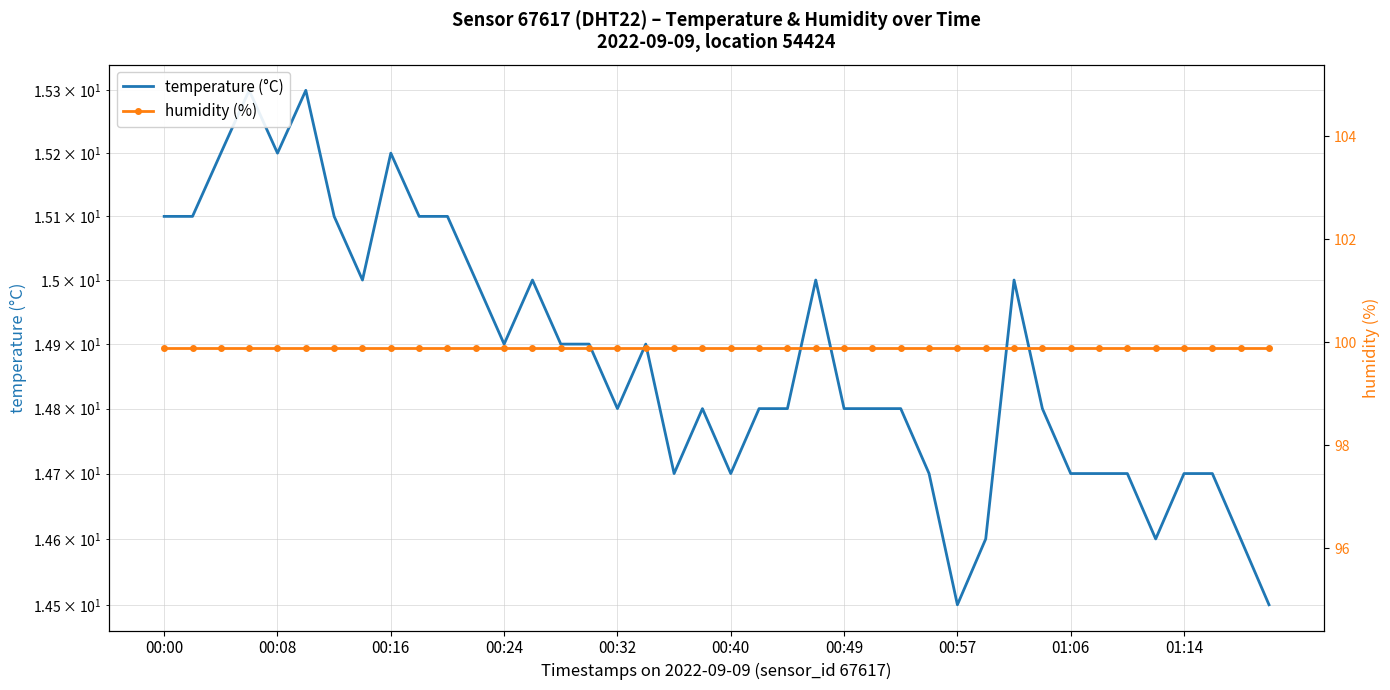

Between 12 and 29, which series saw the biggest shift?

temperature (°C)